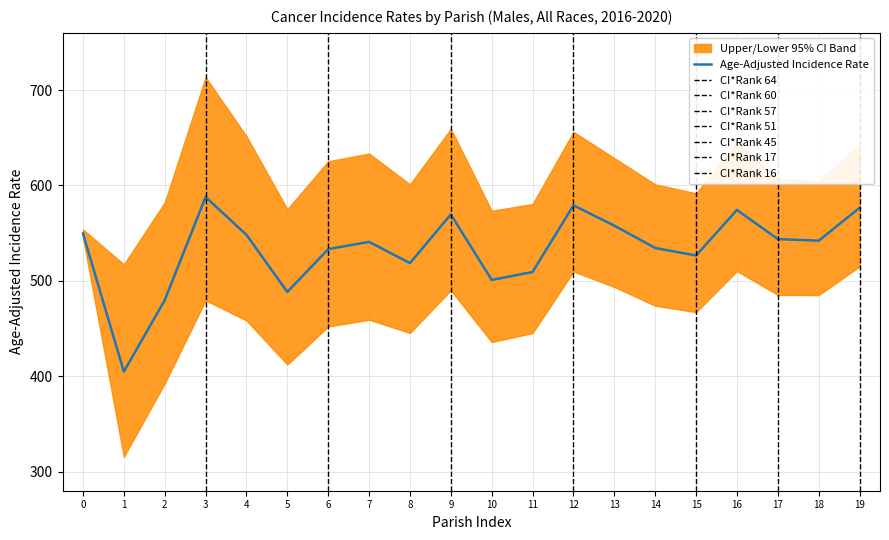

True or false: Upper 95% CI and Lower 95% CI cross at least once.

False